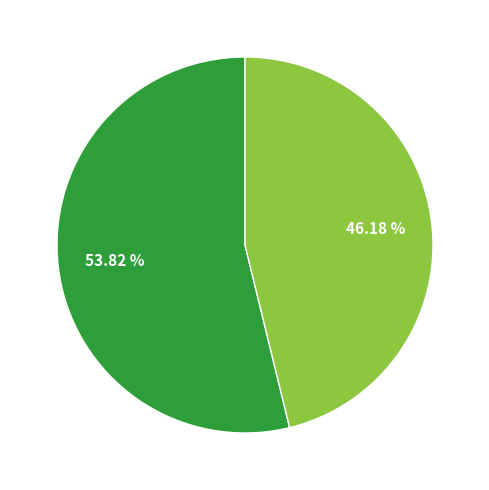

Is there a majority slice in this chart?

Yes